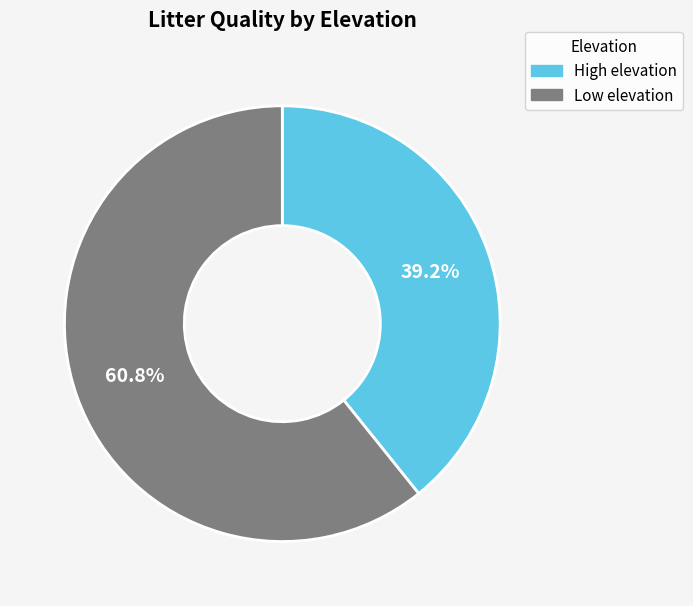

Which category accounts for the majority?

Low elevation